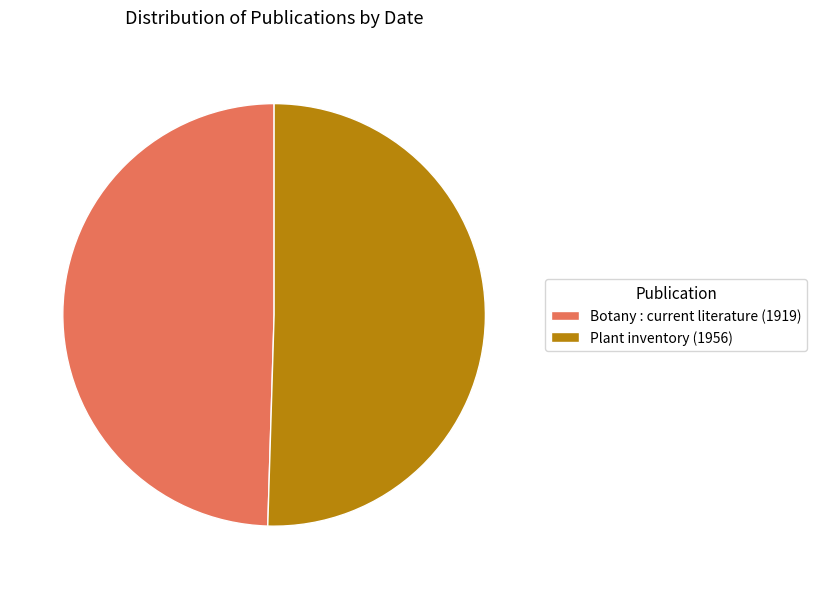

Between Plant inventory (1956) and Botany : current literature (1919), which is larger?

Plant inventory (1956)